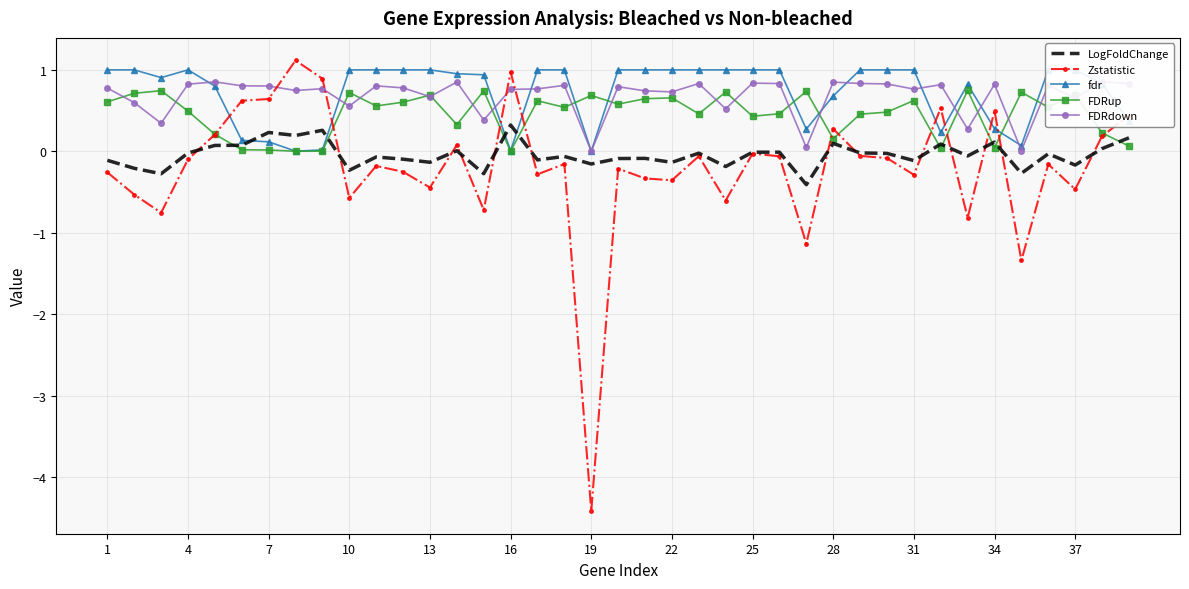

Which category has the lowest value in the Zstatistic series?

19